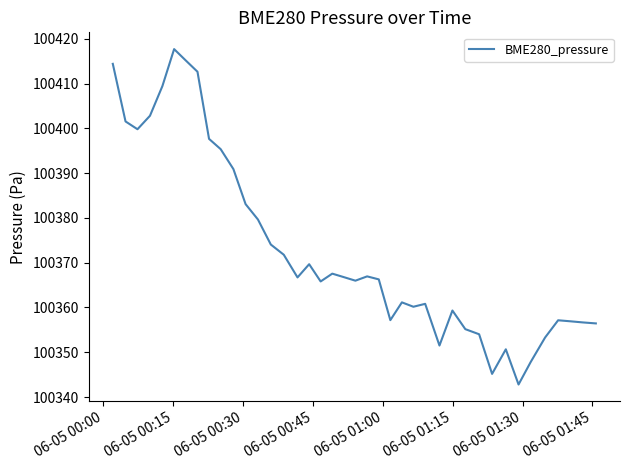

What is the smallest value displayed?

100342.8